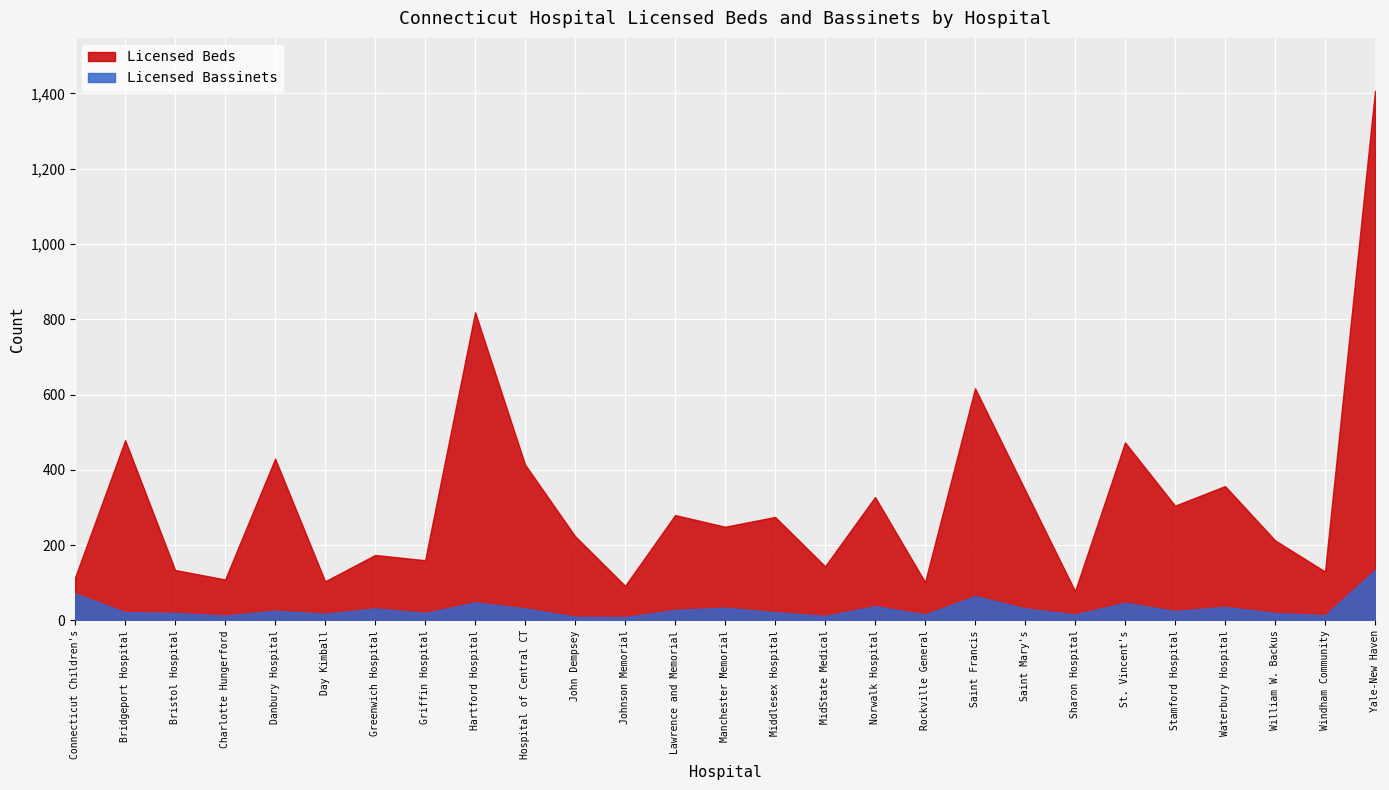

Is it true that Licensed Beds equals 83 at Greenwich Hospital?

False